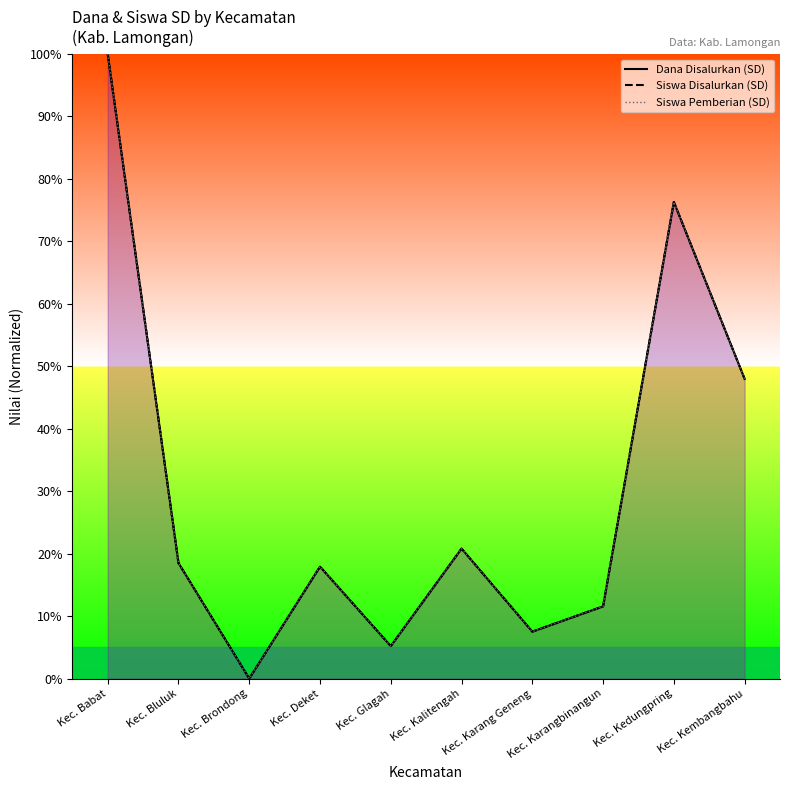

At Kec. Kedungpring, list the series in order from largest to smallest.

Dana Disalurkan (SD), Siswa Disalurkan (SD), Siswa Pemberian (SD)